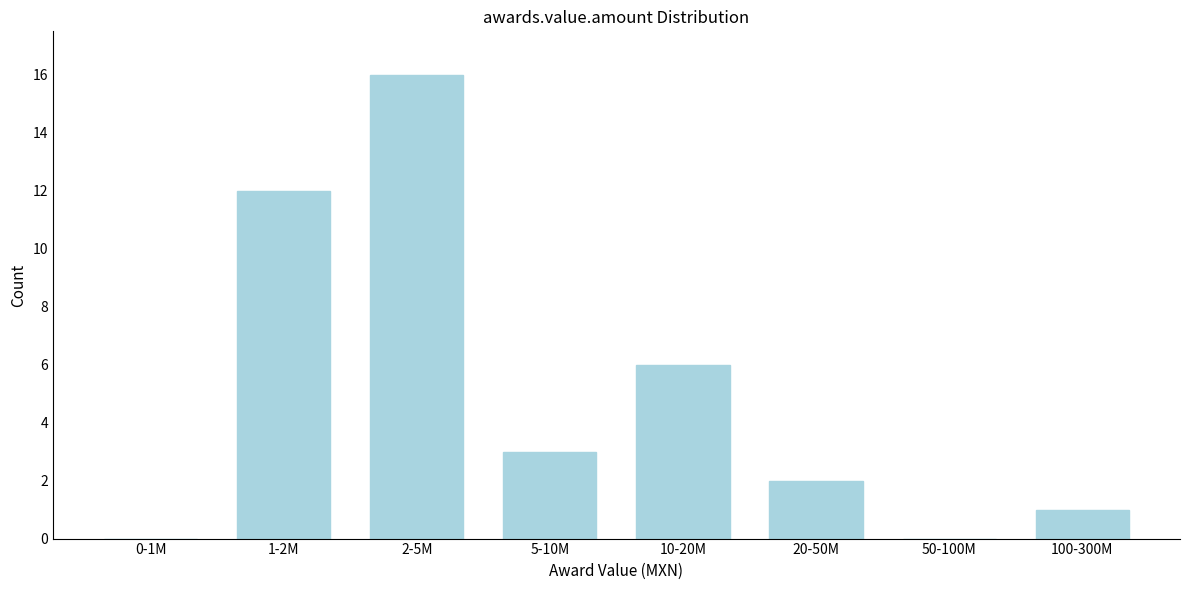

Reading left to right, list all the values displayed in this chart.

0-1M=0	1-2M=12	2-5M=16	5-10M=3	10-20M=6	20-50M=2	50-100M=0	100-300M=1